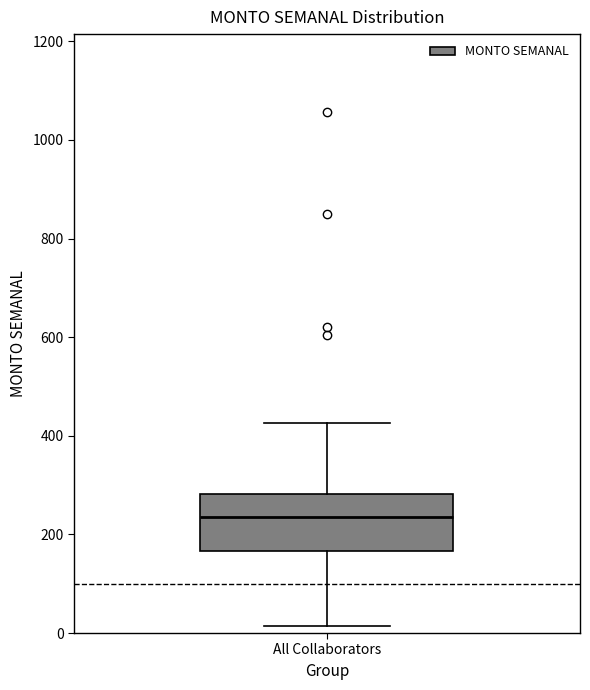

Where does the median line of the box for All Collaborators sit on the y-axis? The values are not printed on the chart, so give them approximately, as read against the axis.

240